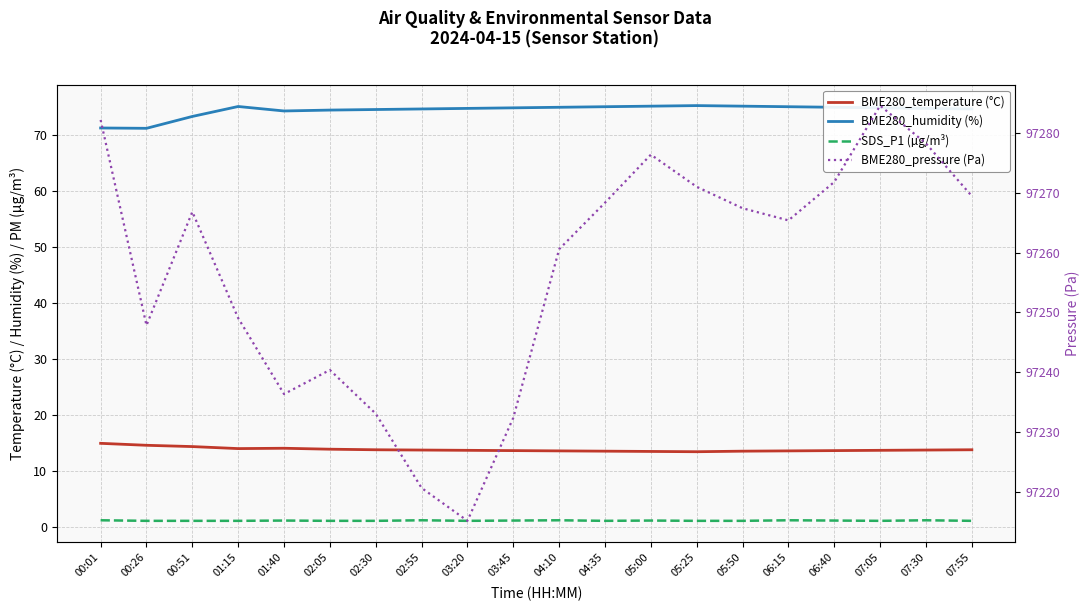

What is the approximate value of BME280_humidity (%) at 05:50?

75.2